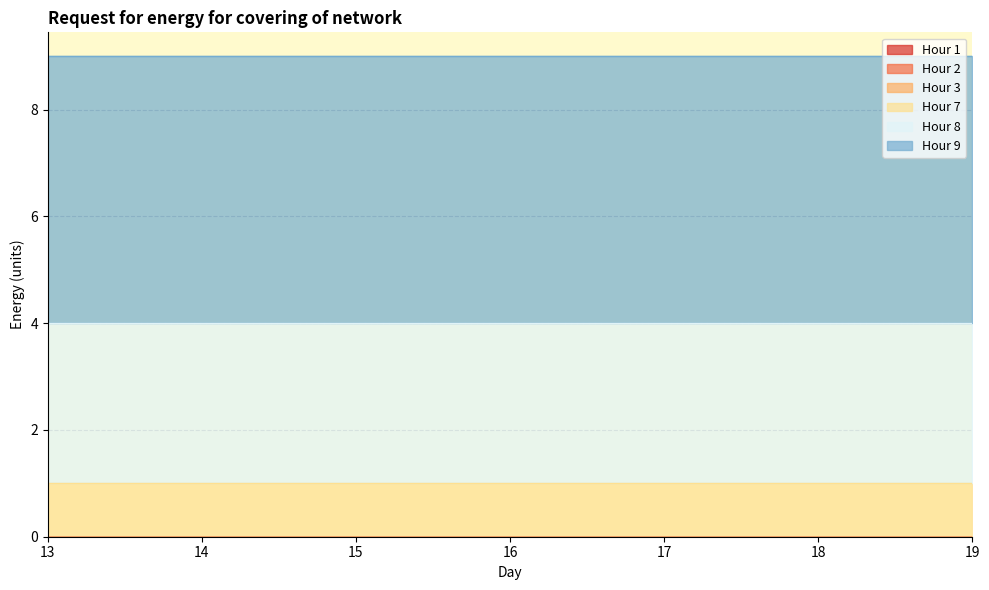

Is the value of Hour 1 at 17 greater than the value of Hour 3 at 19?

No